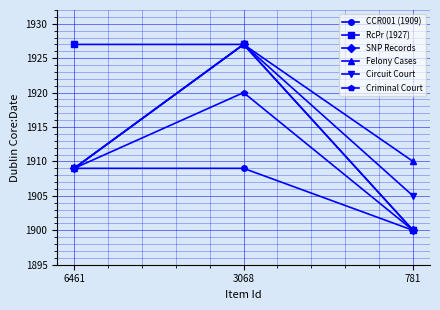

Rank the categories by Criminal Court value from highest to lowest.

3068, 6461, 781